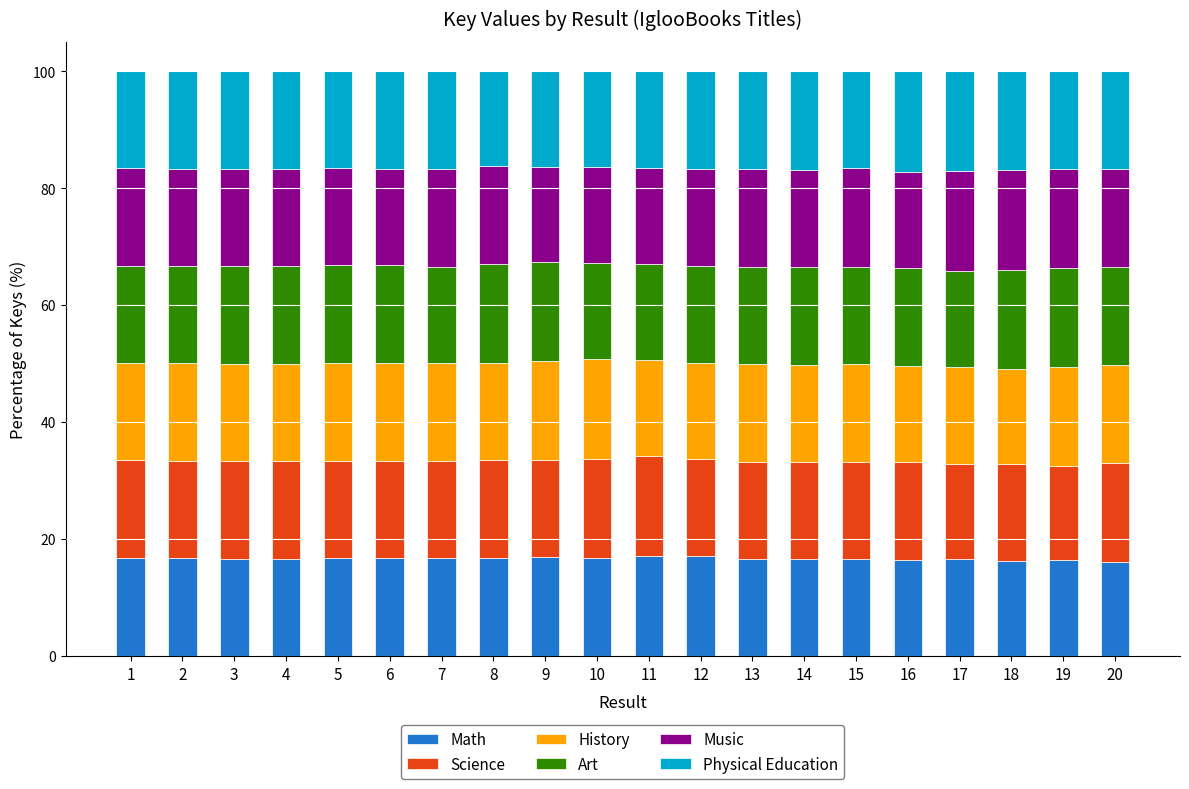

Are the bars grouped side by side (vs. stacked)?

No